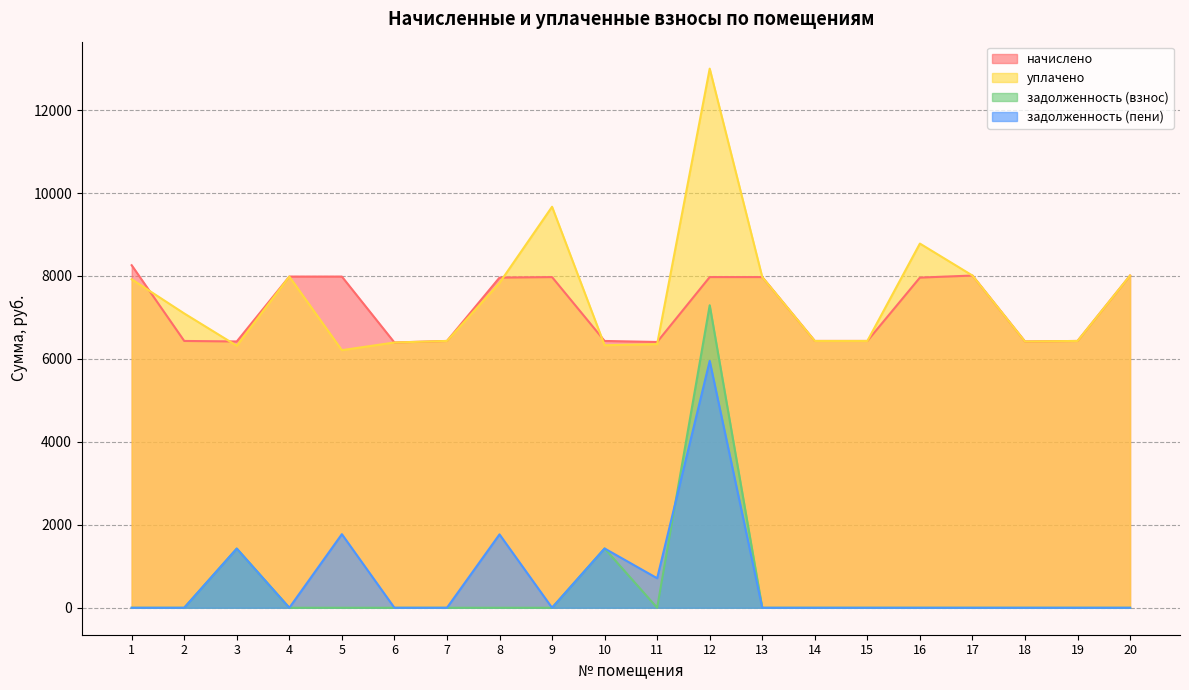

Rank the series by their maximum value, from highest to lowest.

уплачено, начислено, задолженность (взнос), задолженность (пени)